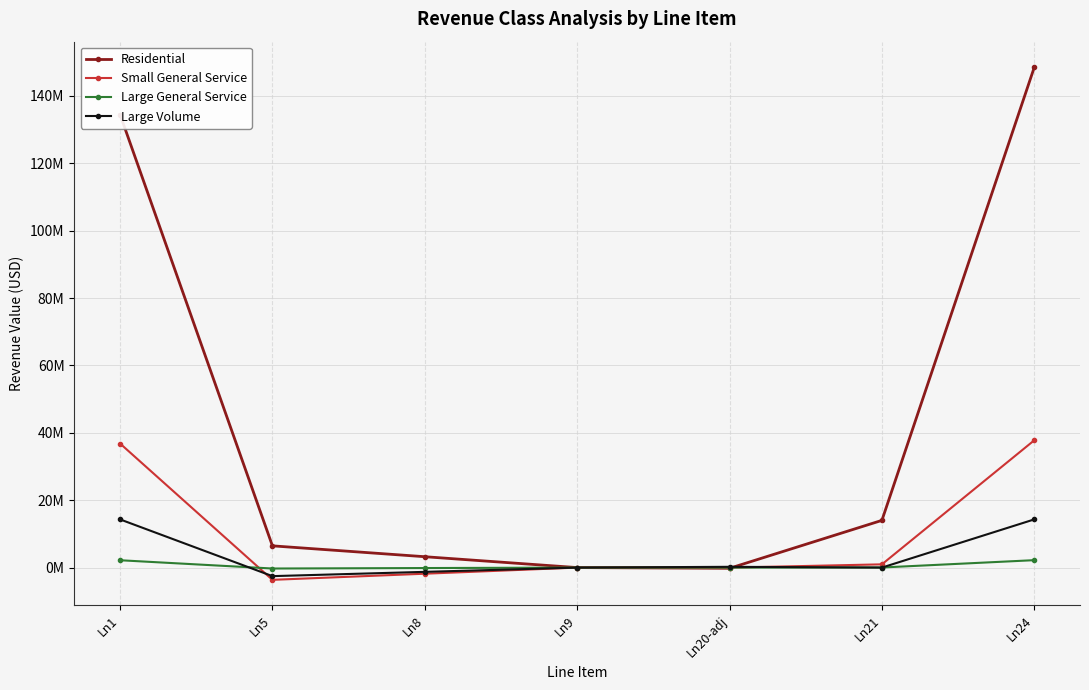

True or false: Residential and Large General Service intersect in this chart.

True